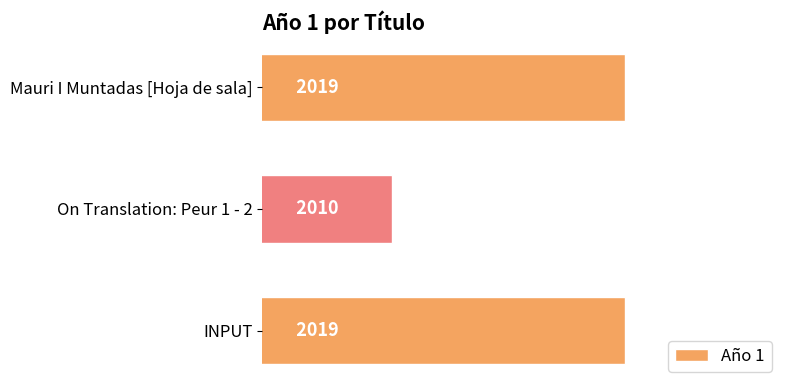

What is the average value?

2016